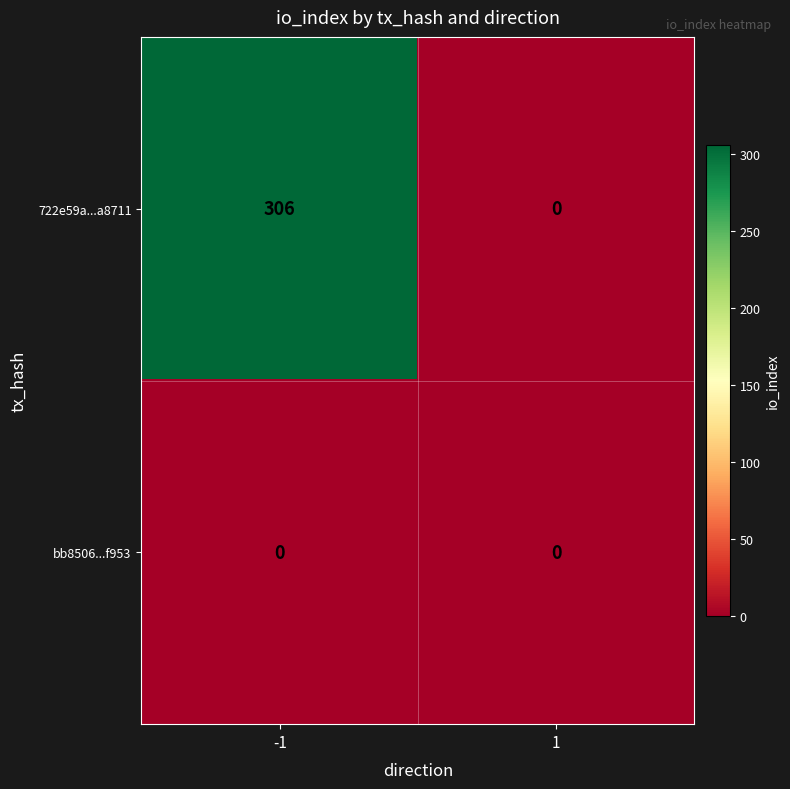

List the series in order of their overall mean, highest first.

722e59a...a8711, bb8506...f953